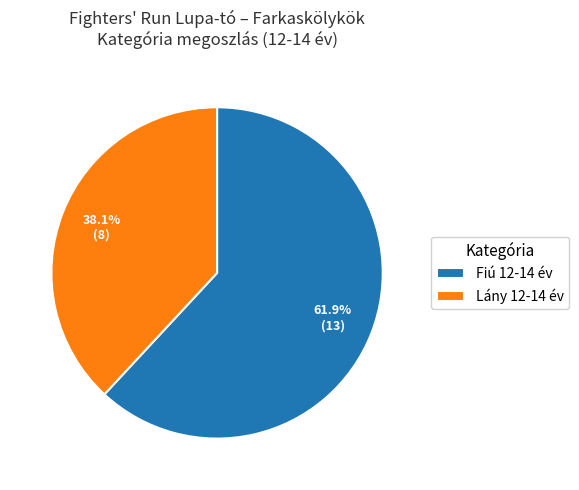

Rank the categories by value from highest to lowest.

Fiú 12-14 év, Lány 12-14 év